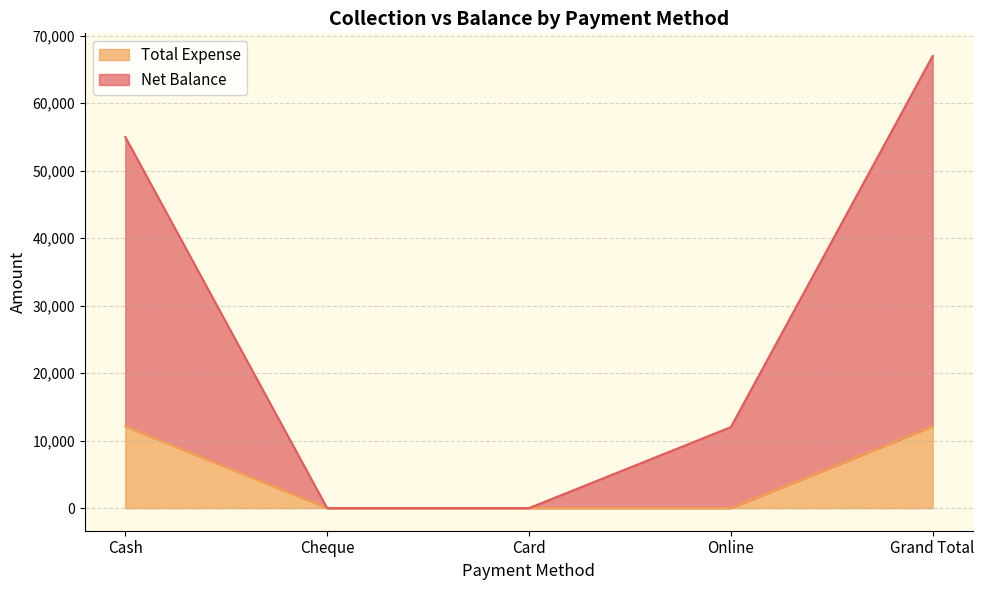

Which category has the lowest value in the Total Expense series?

Cheque